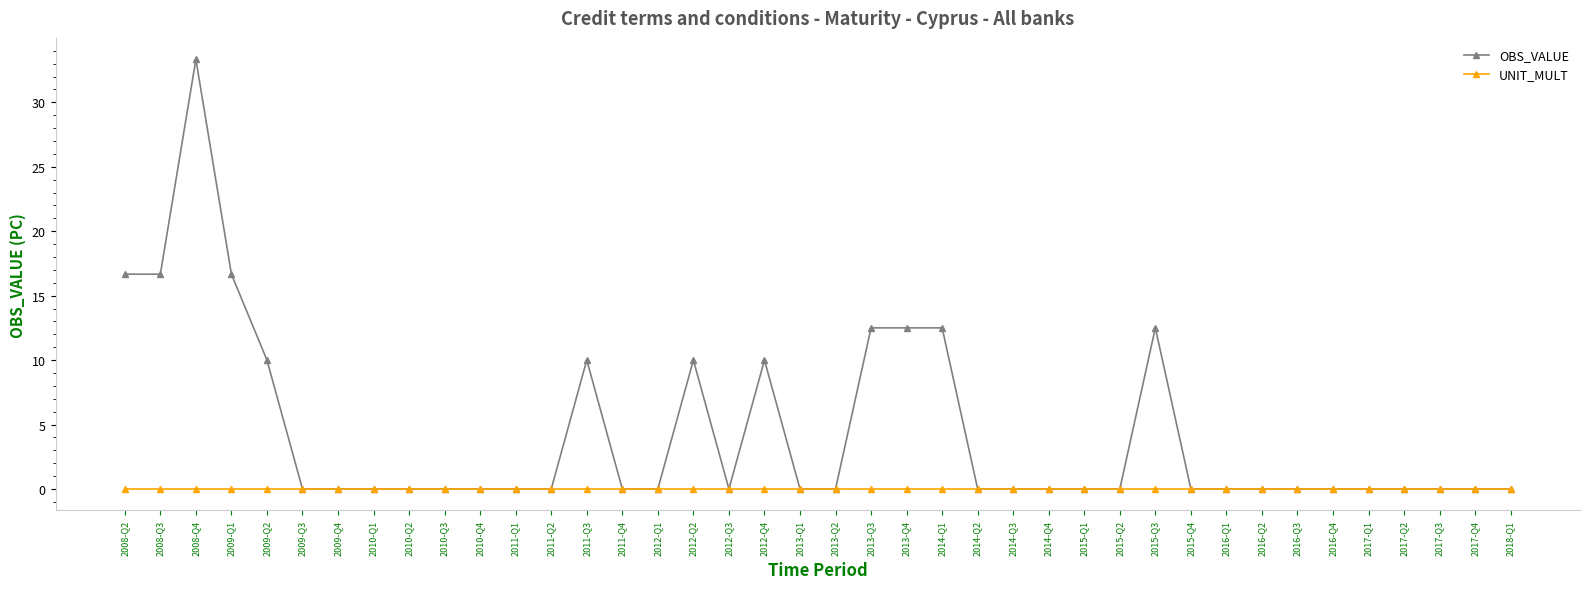

Does the chart have visible grid lines?

No